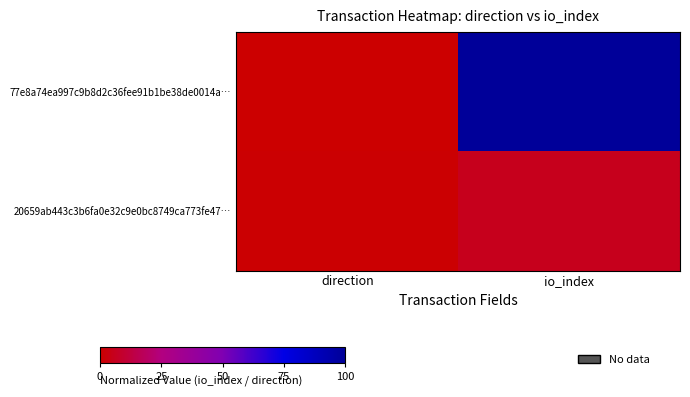

Rank the series by their maximum value, from highest to lowest.

77e8a74ea997c9b8d2c36fee91b1be38de0014a…, 20659ab443c3b6fa0e32c9e0bc8749ca773fe47…